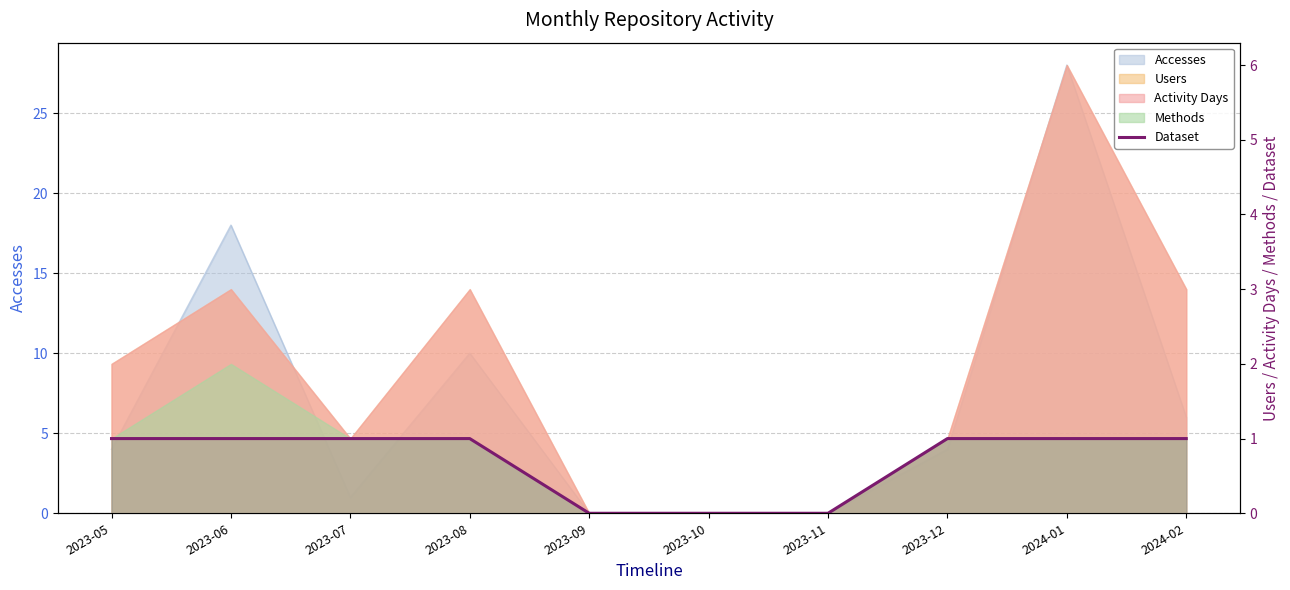

At which category does the chart reach its minimum across all series?

2023-09